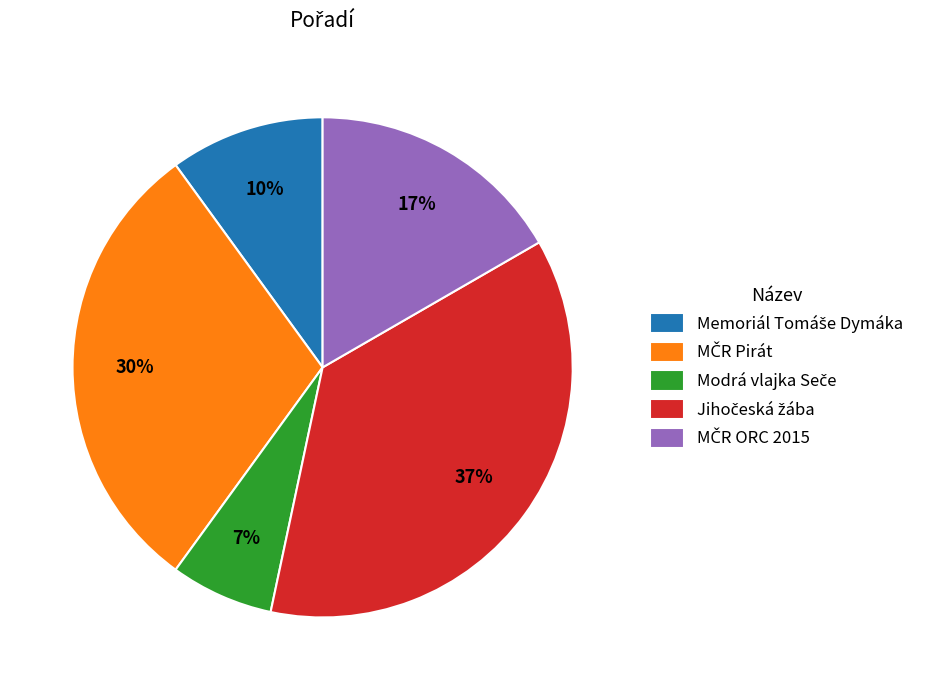

Is there a majority slice in this chart?

No